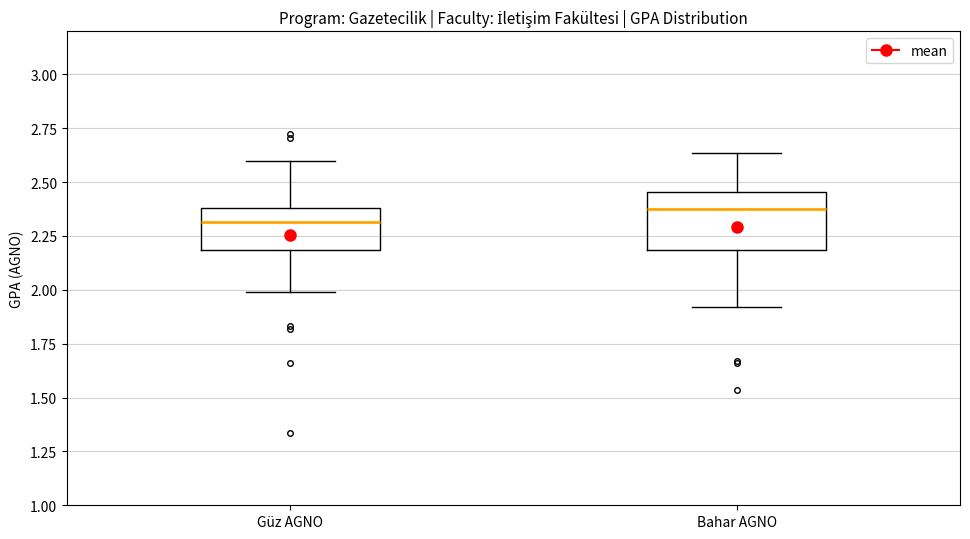

Where does the lower whisker of the box for Güz AGNO end on the y-axis? The values are not printed on the chart, so give them approximately, as read against the axis.

2.00